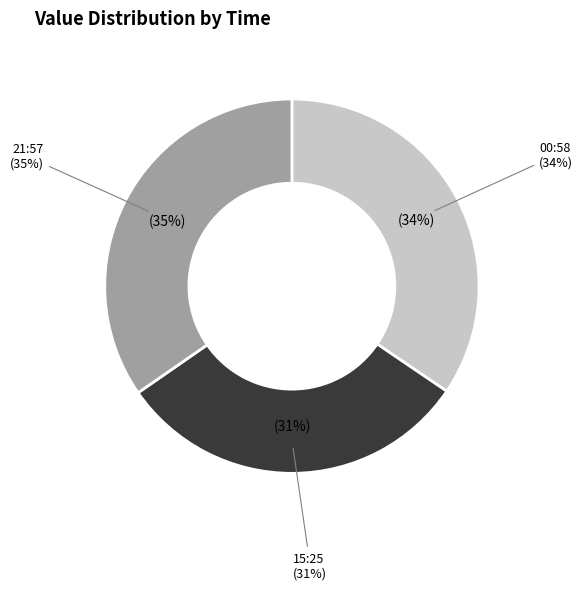

Which slice is the smallest?

2023-12-11T15:25:11.613Z